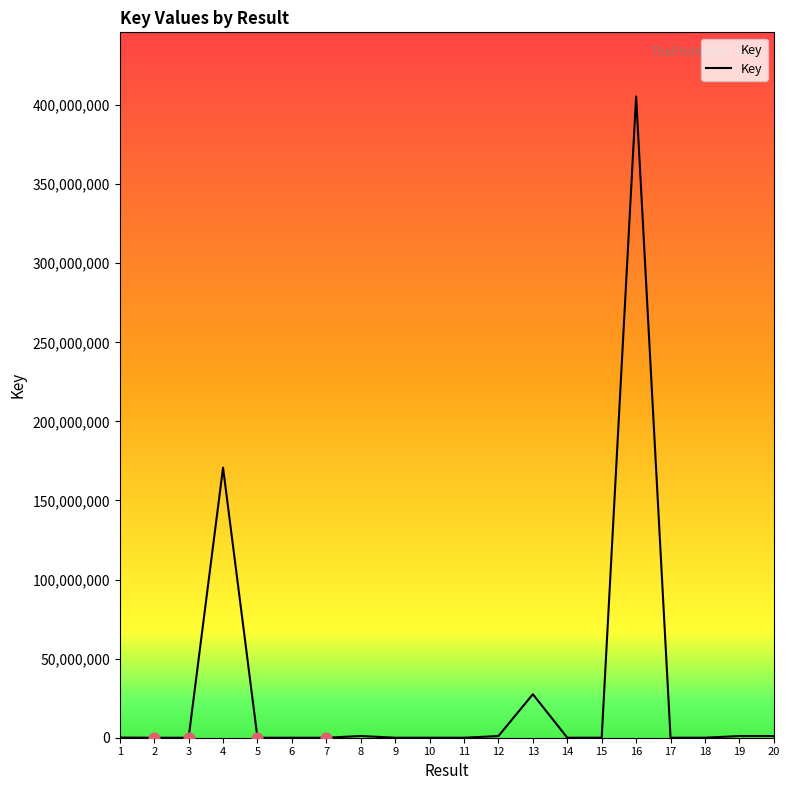

Is it true that the value at 13 is 27507015?

True